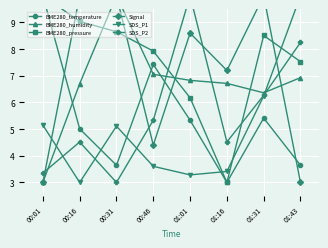

At how many categories does at least one series exceed 5?

8